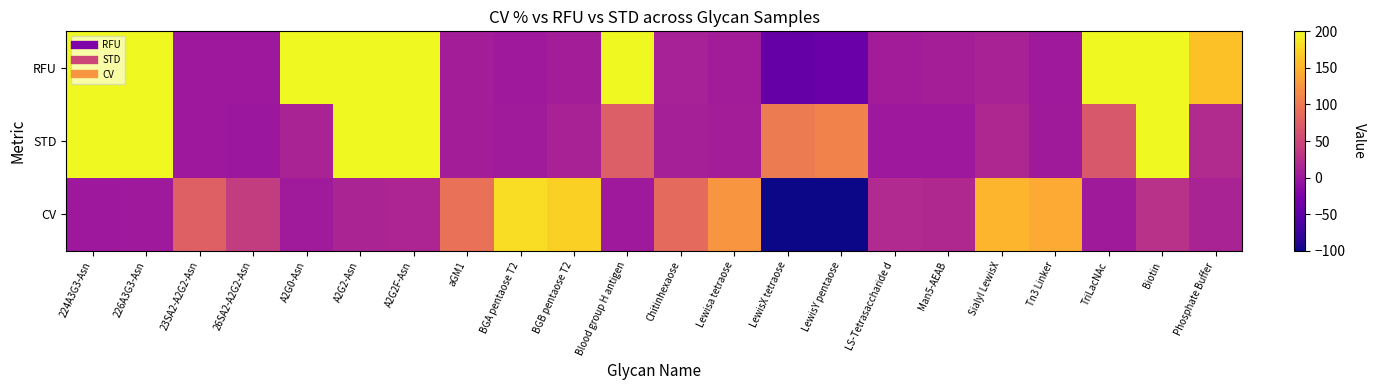

Reading left to right, transcribe all the data shown in this chart.

RFU: 224A3G3-Asn=18036.8	226A3G3-Asn=15576.0	23SA2-A2G2-Asn=1.2	26SA2-A2G2-Asn=1.2	A2G0-Asn=267.2	A2G2-Asn=8818.2	A2G2F-Asn=11586.2	aGM1=7.8	BGA pentaose T2=2.5	BGB pentaose T2=7.0	Blood group H antigen=3090.0	Chitinhexaose=10.8	Lewisa tetraose=5.8	LewisX tetraose=-42.8	LewisY pentaose=-39.5	LS-Tetrasaccharide d=6.5	Man5-AEAB=8.8	Sialyl LewisX=11.8	Tn3 Linker=2.8	TriLacNAc=1804.5	Biotin=21524.0	Phosphate Buffer=160.5
STD: 224A3G3-Asn=316.8	226A3G3-Asn=330.9	23SA2-A2G2-Asn=1.0	26SA2-A2G2-Asn=0.5	A2G0-Asn=13.5	A2G2-Asn=1212.9	A2G2F-Asn=1756.5	aGM1=7.2	BGA pentaose T2=4.5	BGB pentaose T2=12.0	Blood group H antigen=74.2	Chitinhexaose=9.3	Lewisa tetraose=7.2	LewisX tetraose=101.6	LewisY pentaose=109.7	LS-Tetrasaccharide d=1.3	Man5-AEAB=1.7	Sialyl LewisX=17.7	Tn3 Linker=3.9	TriLacNAc=67.1	Biotin=5998.2	Phosphate Buffer=21.0
CV: 224A3G3-Asn=1.8	226A3G3-Asn=2.1	23SA2-A2G2-Asn=76.6	26SA2-A2G2-Asn=40.0	A2G0-Asn=5.1	A2G2-Asn=13.8	A2G2F-Asn=15.2	aGM1=93.3	BGA pentaose T2=180.4	BGB pentaose T2=171.8	Blood group H antigen=2.4	Chitinhexaose=86.1	Lewisa tetraose=125.7	LewisX tetraose=-237.6	LewisY pentaose=-277.7	LS-Tetrasaccharide d=19.9	Man5-AEAB=19.5	Sialyl LewisX=151.0	Tn3 Linker=143.5	TriLacNAc=3.7	Biotin=27.9	Phosphate Buffer=13.1